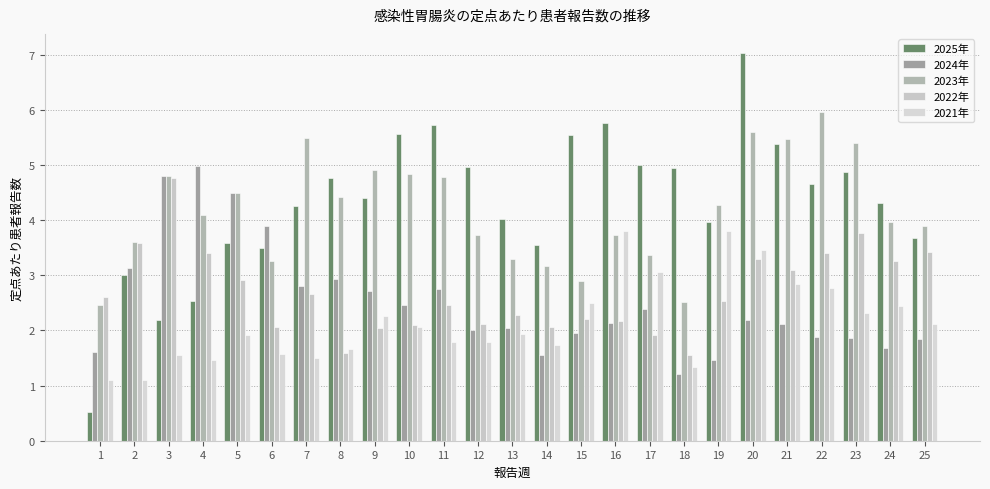

At which label is 2025年 closest to 3?

2